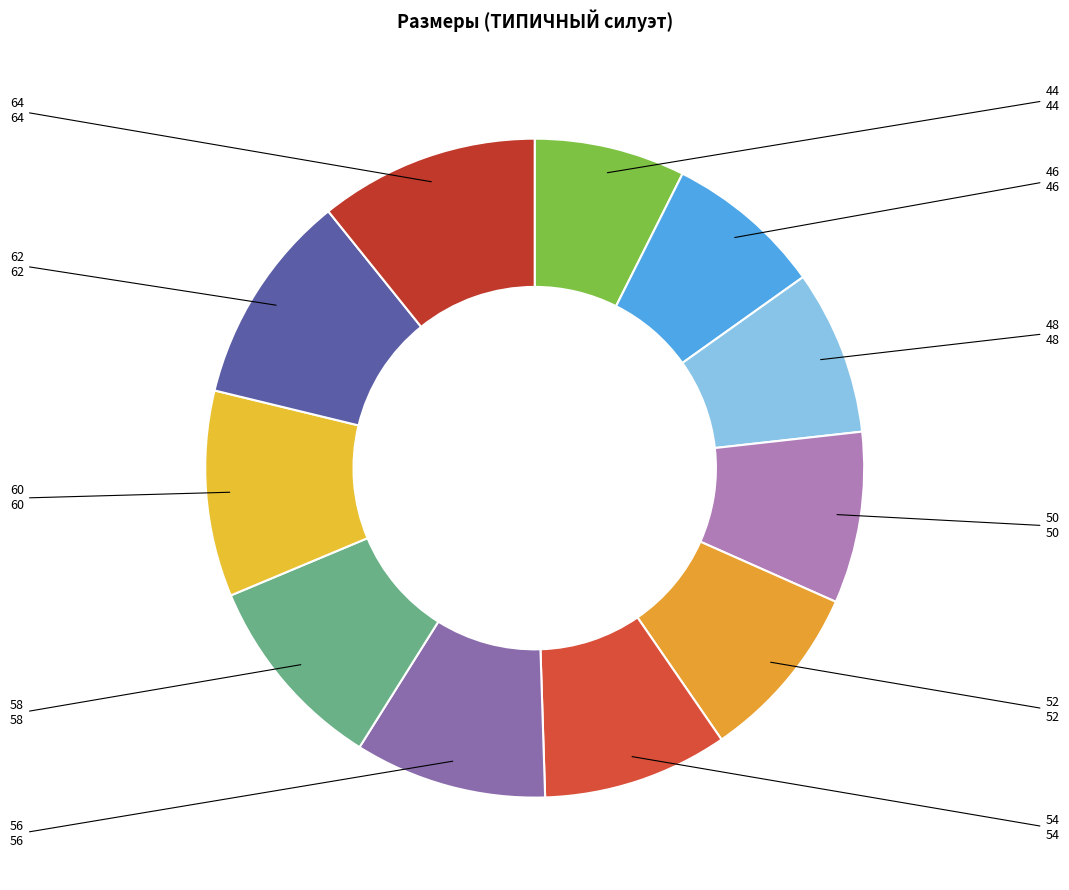

Which slice is the largest?

64